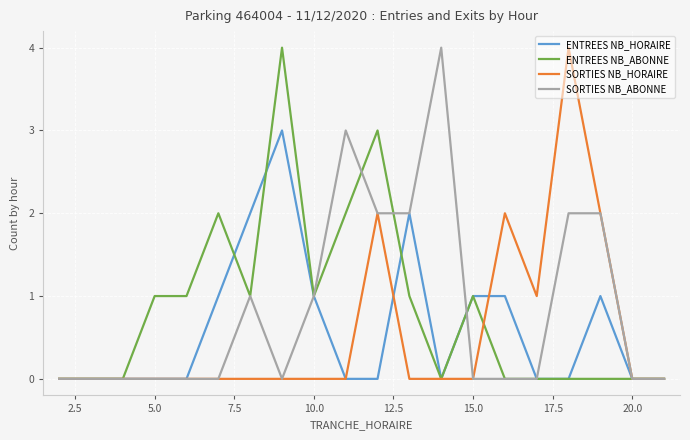

What is the maximum value shown in the chart?

4